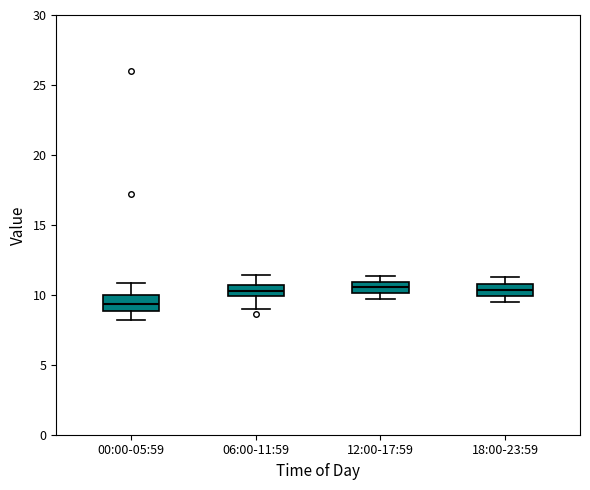

Where does the median line of the box for 00:00-05:59 sit on the y-axis? The values are not printed on the chart, so give them approximately, as read against the axis.

9.5